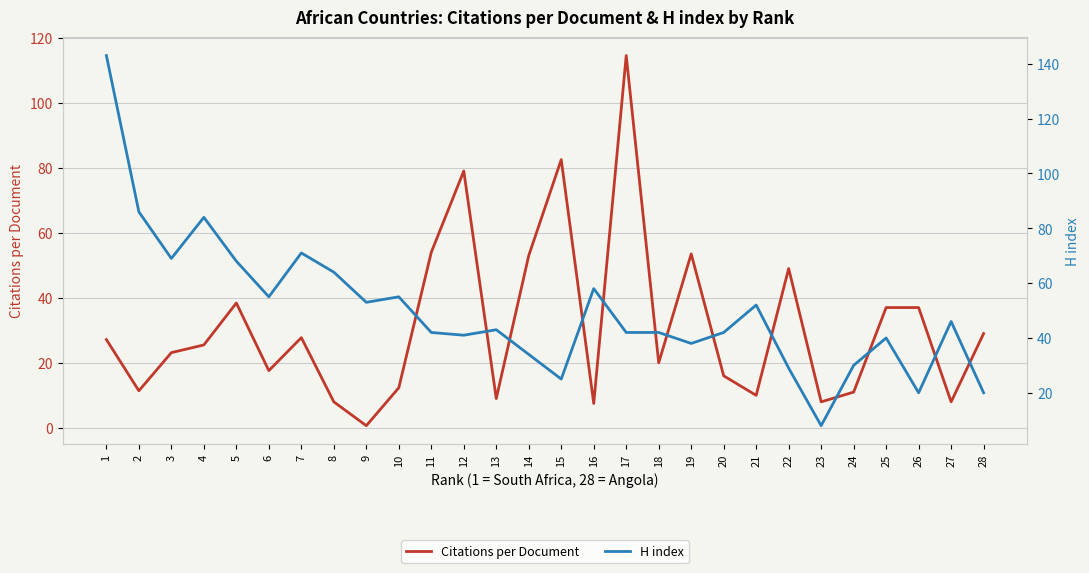

True or false: H index and Citations per Document cross at least once.

True